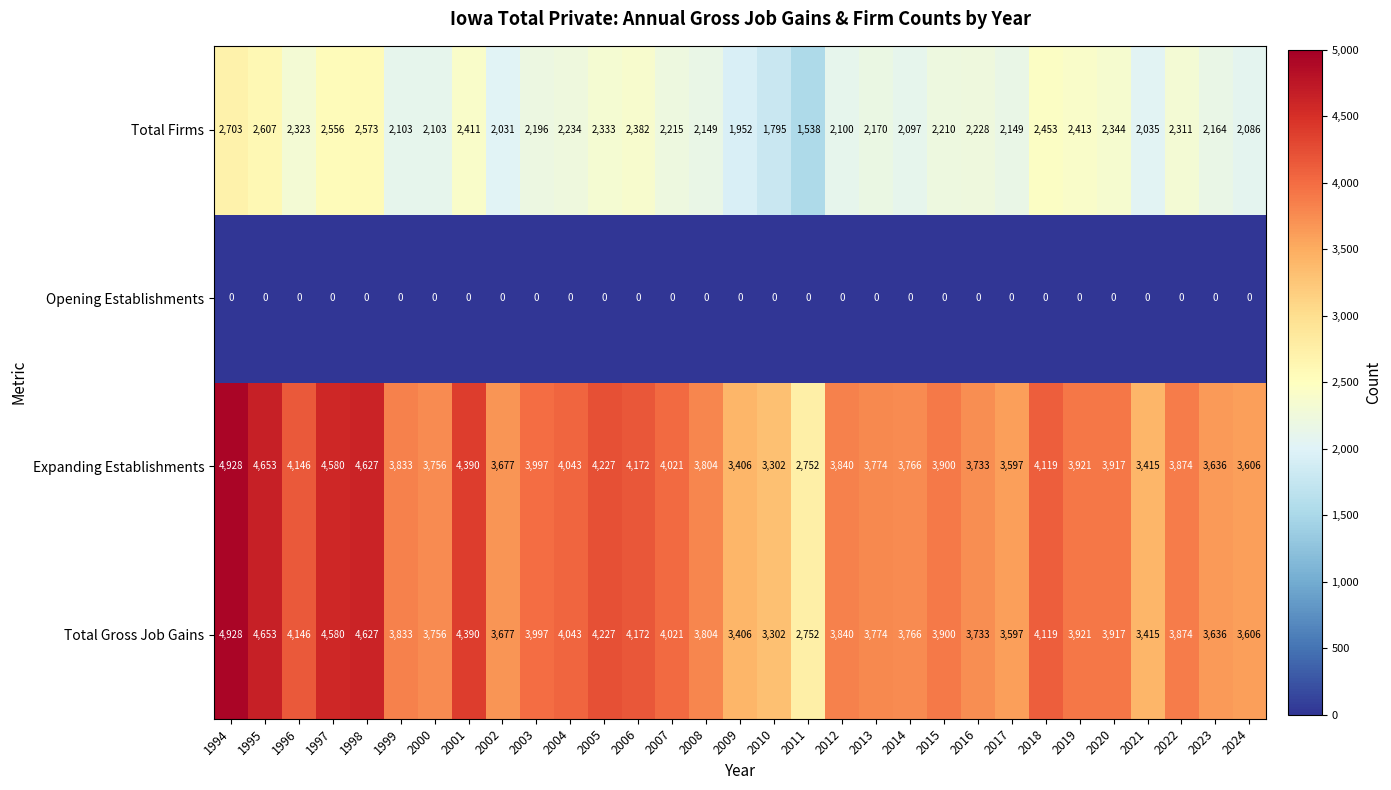

What is the difference between the highest and lowest values at 2017?

3597